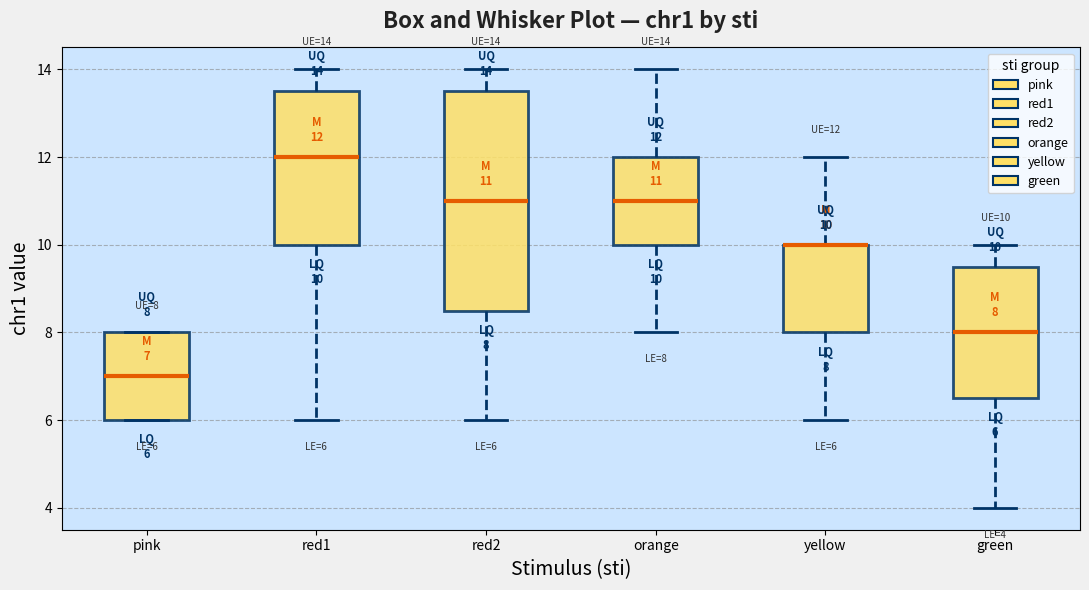

Comparing the boxes themselves (not the whiskers), which one is the tallest?

red2